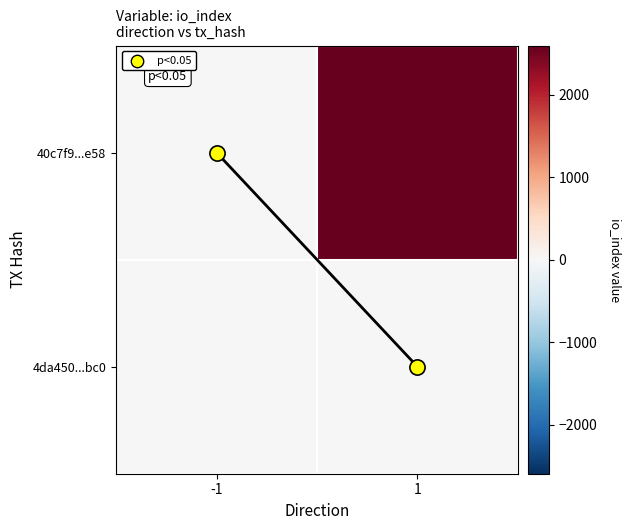

At how many categories does at least one series exceed 427?

1